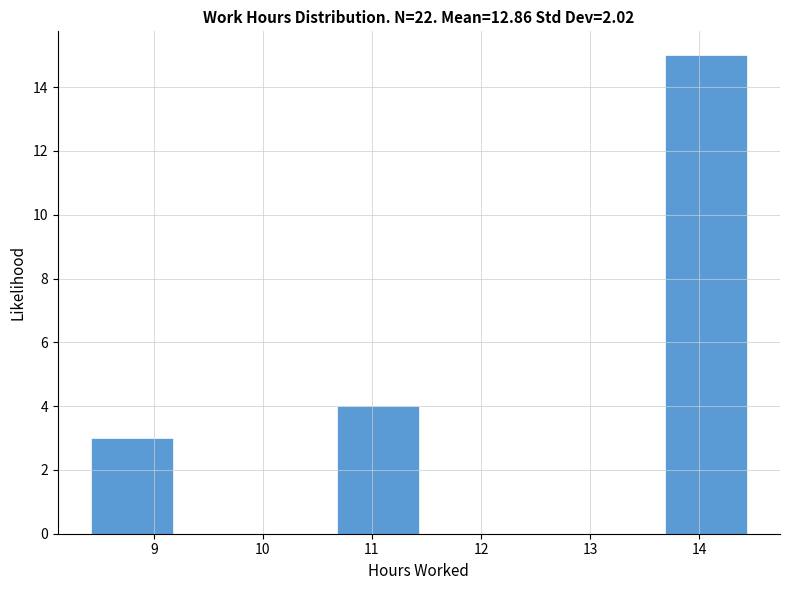

Over which range of the x-axis is the bar tallest?

13.7 to 14.4